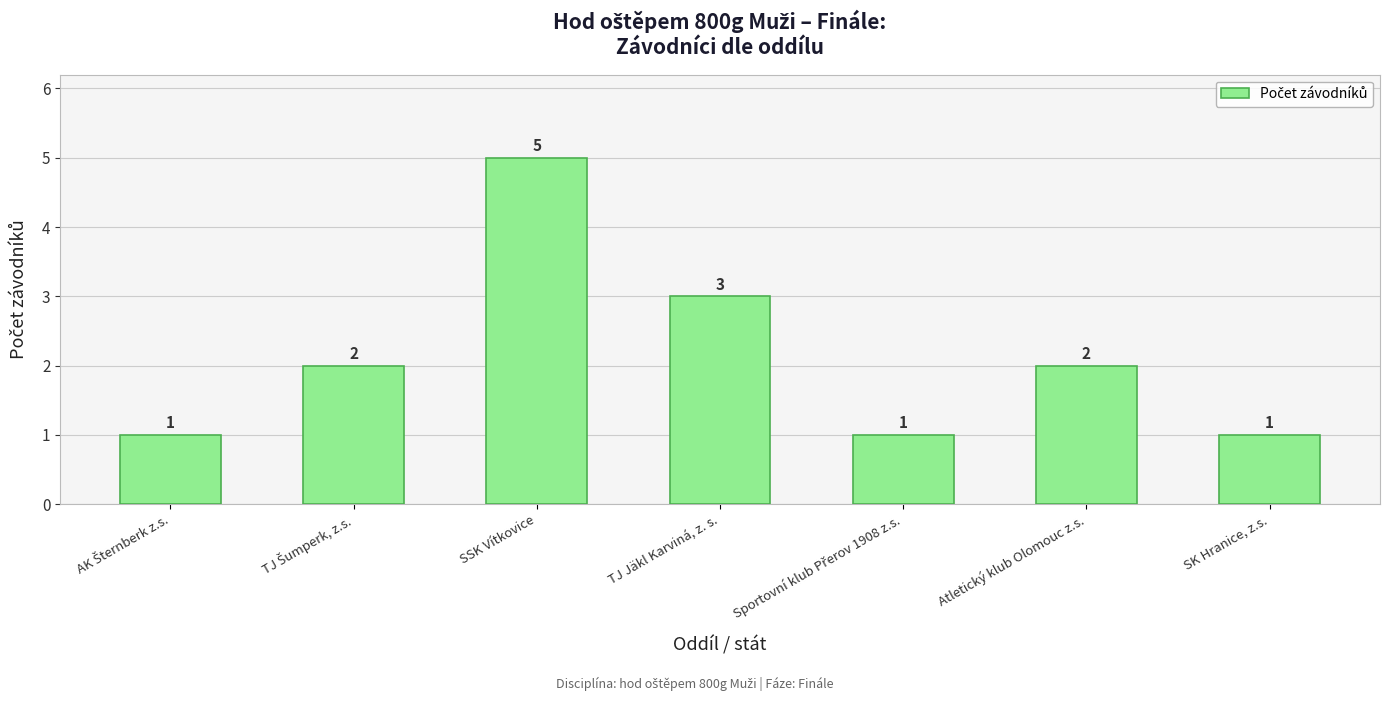

What is the average value?

2